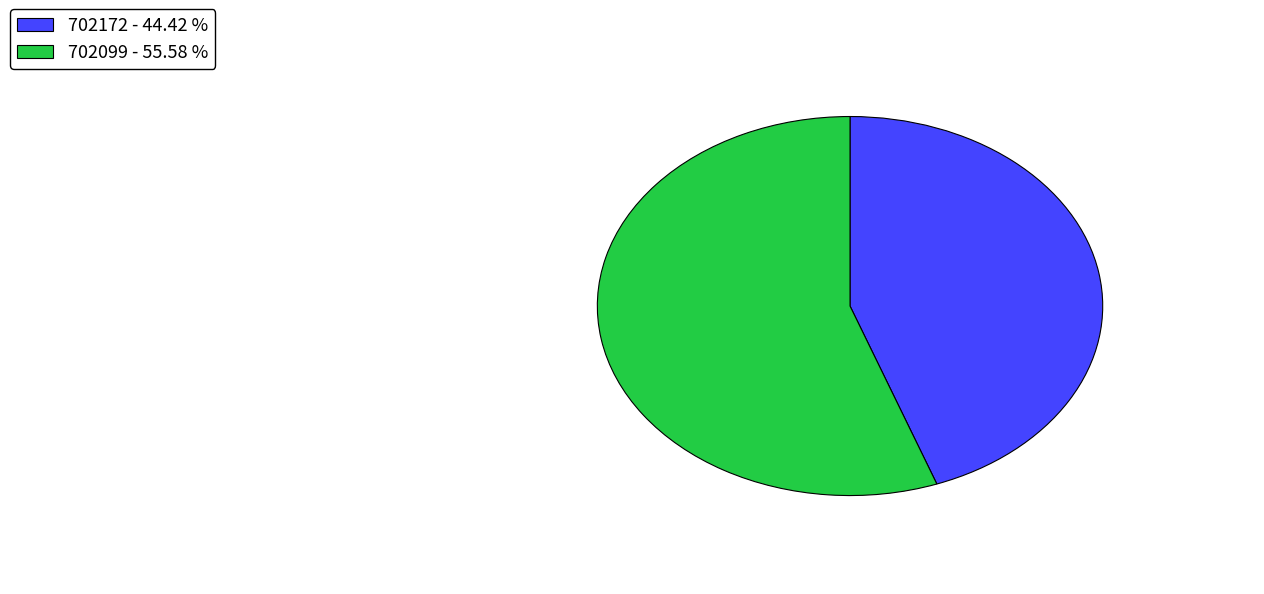

Which has a higher value, 702172 or 702099?

702099